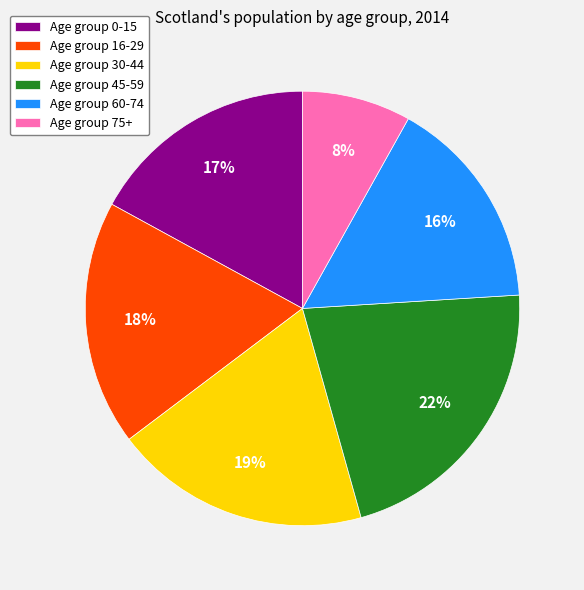

To the nearest percent, what is the difference between the largest and smallest slice percentages?

14%